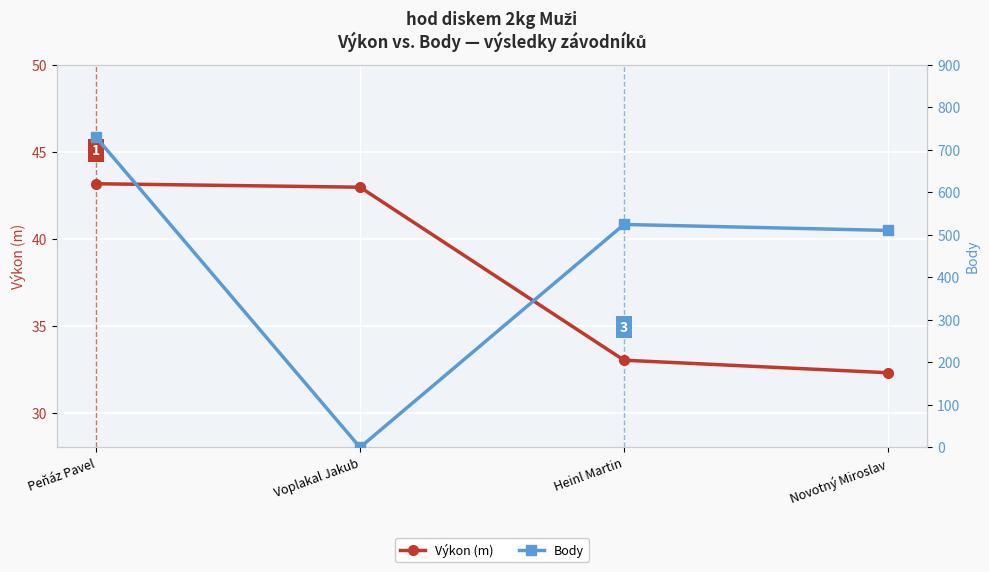

What is the value of the Výkon (m) point at the 4th from the left?

32.3